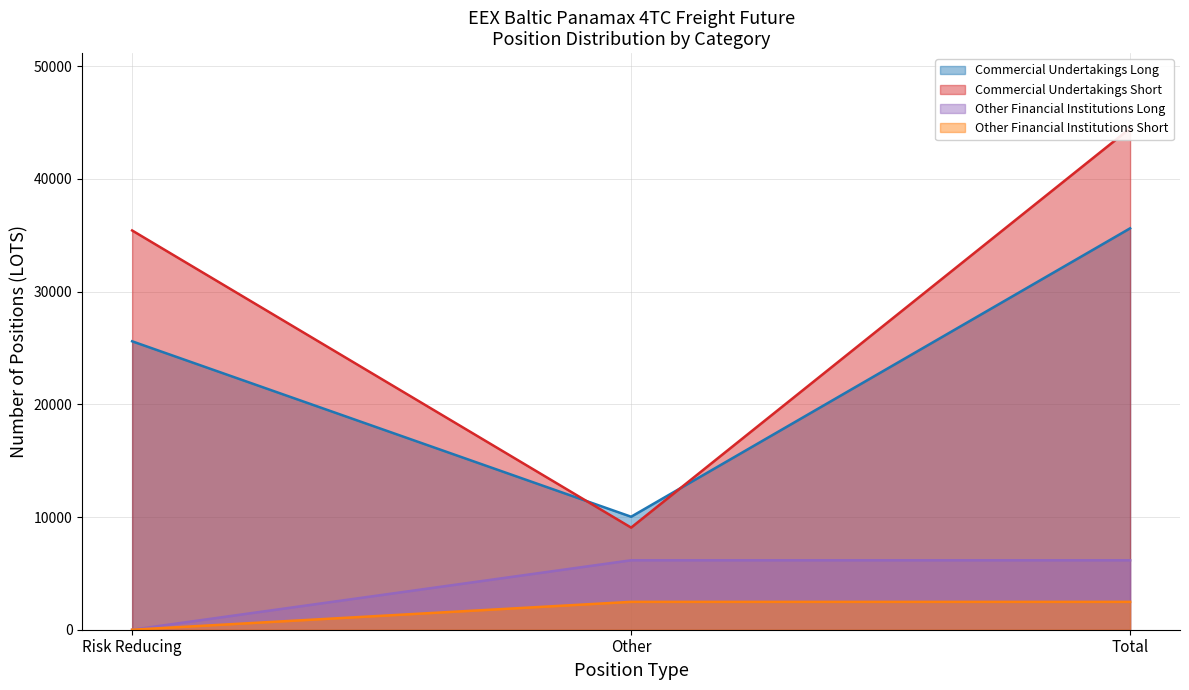

Reading right to left, transcribe all the data shown in this chart.

Commercial Undertakings Long: Total=35616.1	Other=10025.1	Risk Reducing=25591.0
Commercial Undertakings Short: Total=44486.2	Other=9062.2	Risk Reducing=35424.1
Other Financial Institutions Long: Total=6162.5	Other=6162.5	Risk Reducing=0.0
Other Financial Institutions Short: Total=2473.1	Other=2473.1	Risk Reducing=0.0